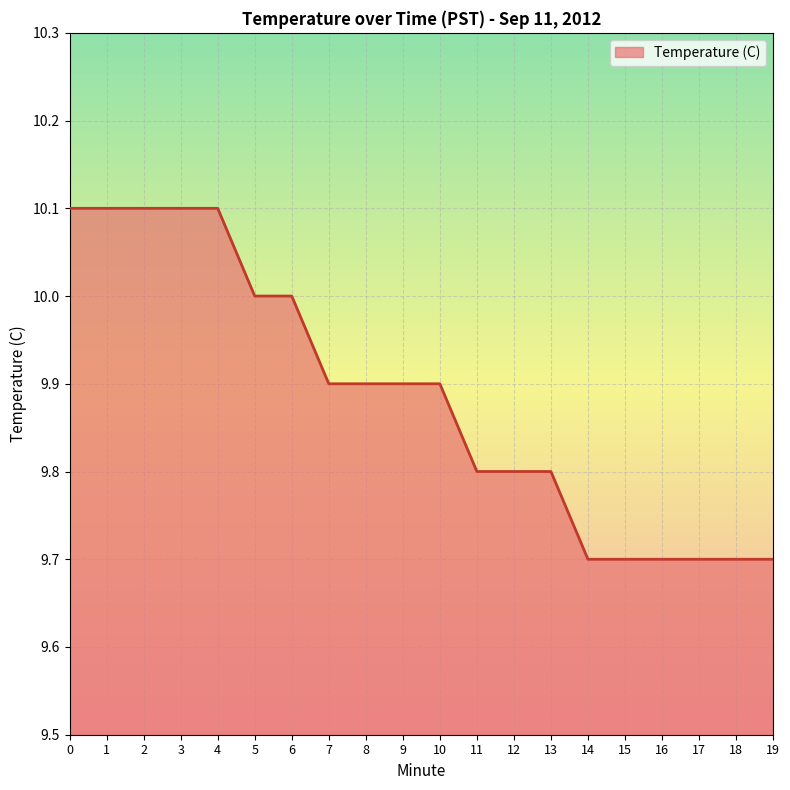

What is the difference between the maximum and minimum values?

0.4